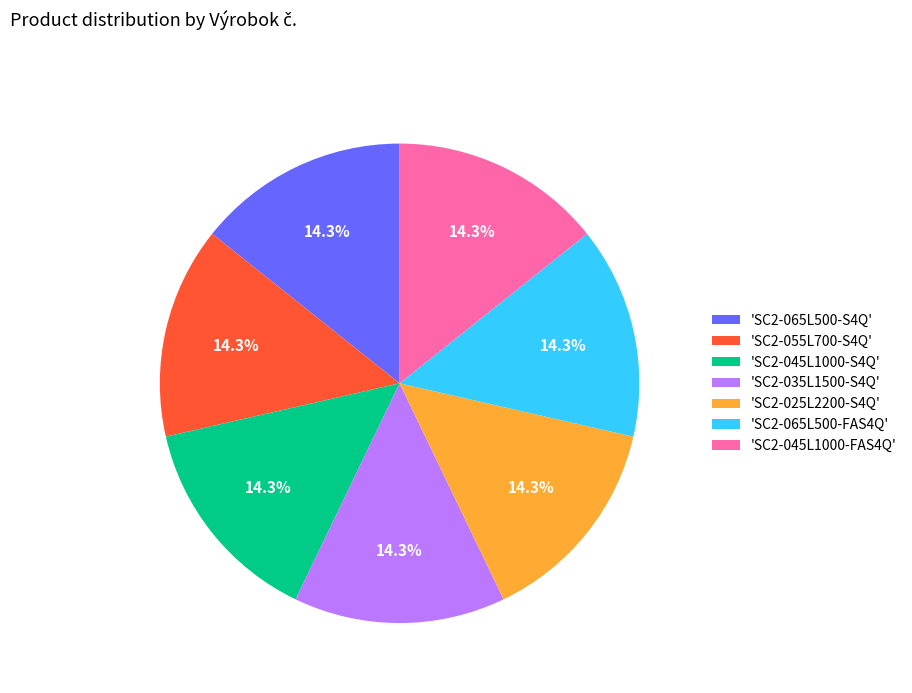

Is there a majority slice in this chart?

No